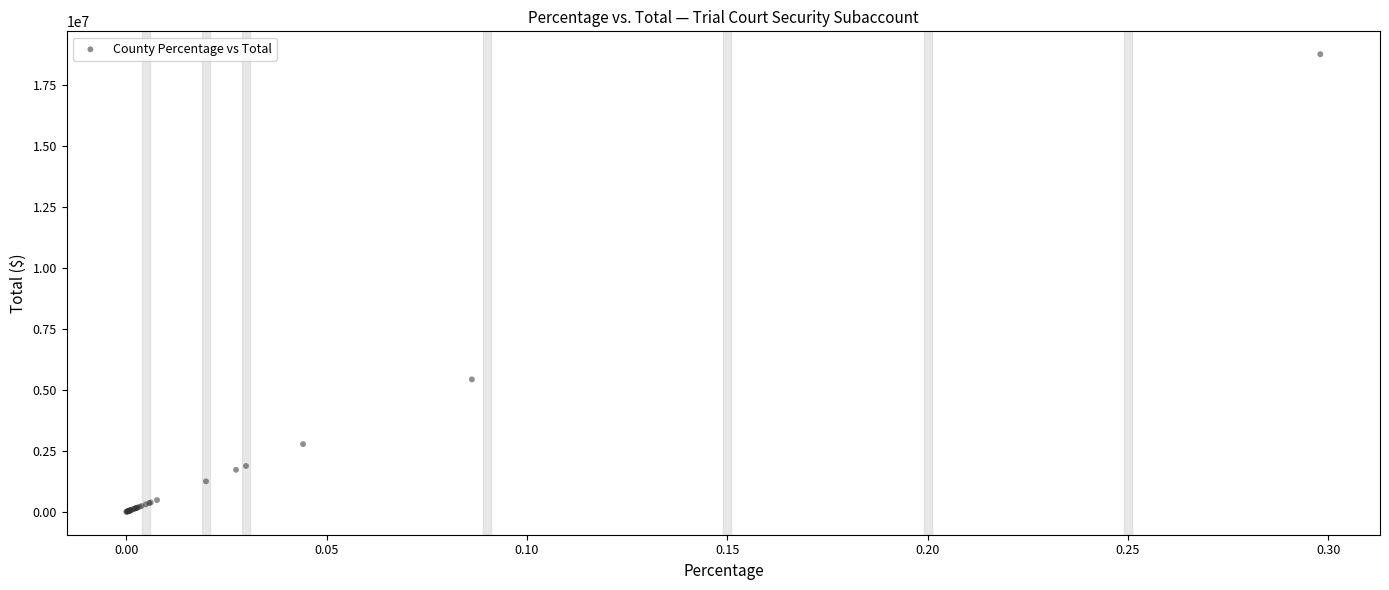

What Y value in the scatter plot is closest to 9392429?

5437224.8